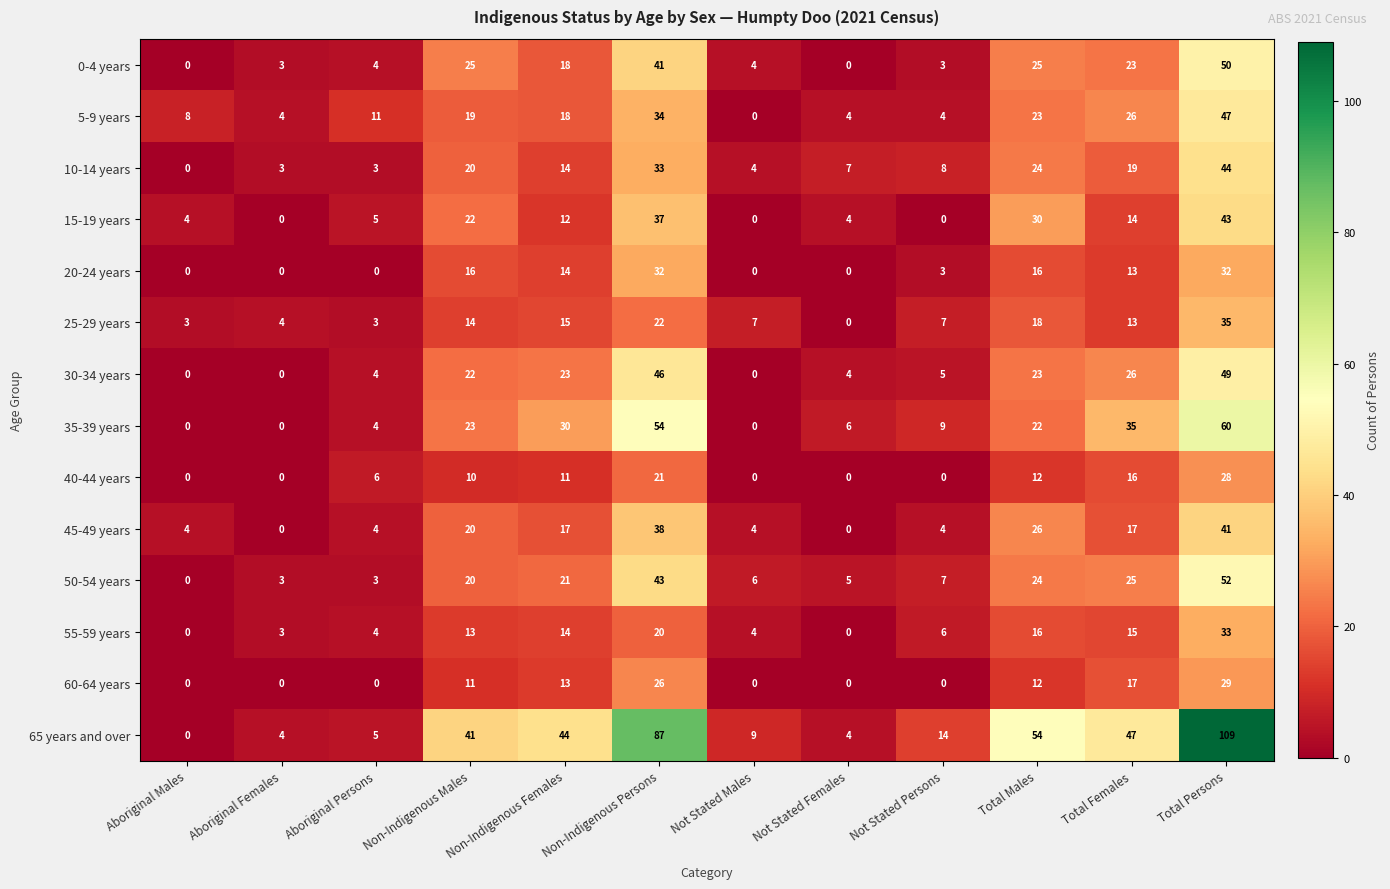

What is the maximum value shown in the chart?

109